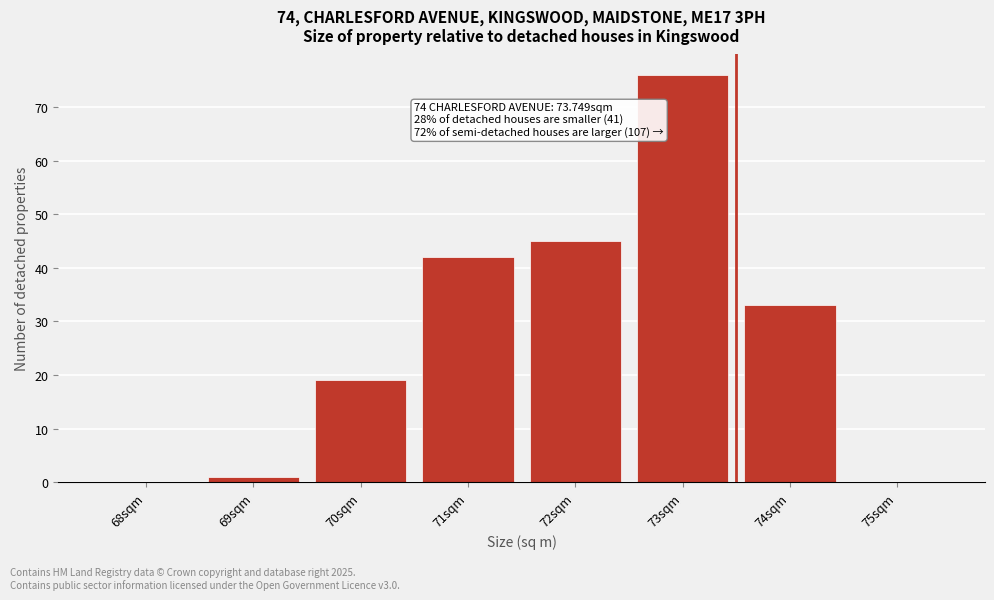

Reading left to right, extract all data points from this chart.

68sqm=0	69sqm=1	70sqm=19	71sqm=42	72sqm=45	73sqm=76	74sqm=33	75sqm=0